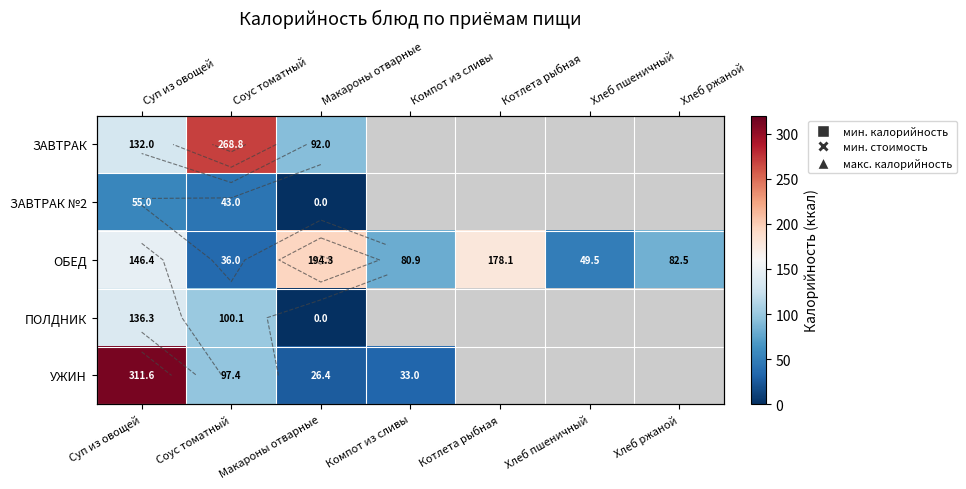

How many values in ПОЛДНИК are above zero?

2